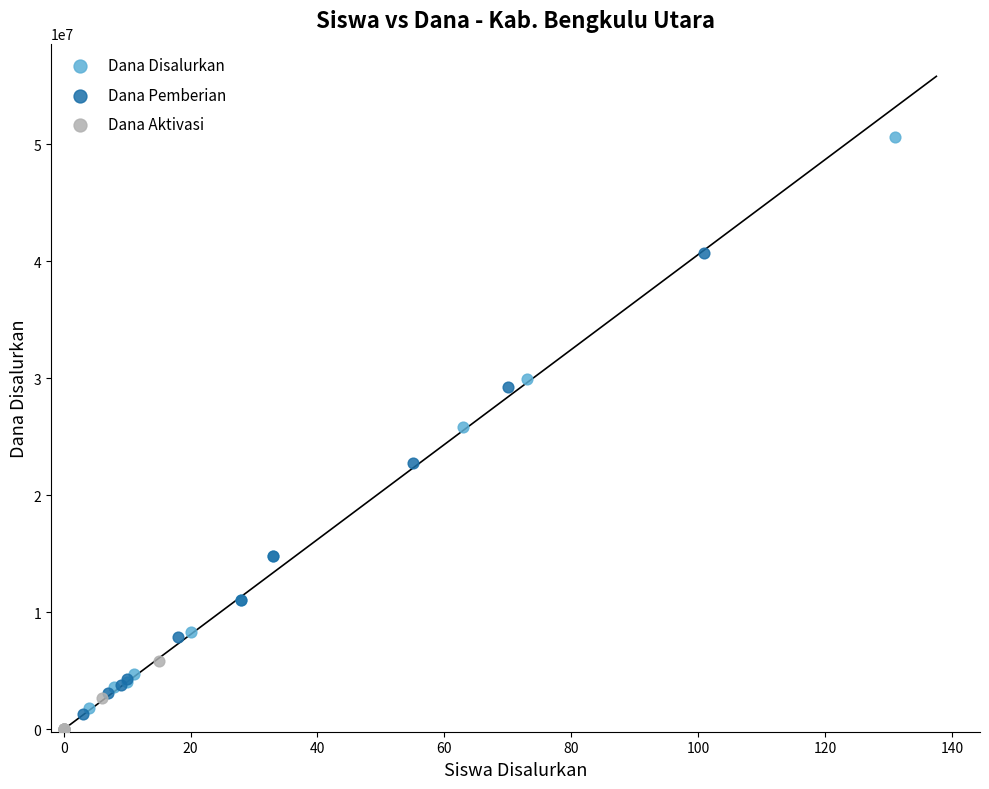

Which series reaches the minimum Y coordinate?

Dana Aktivasi